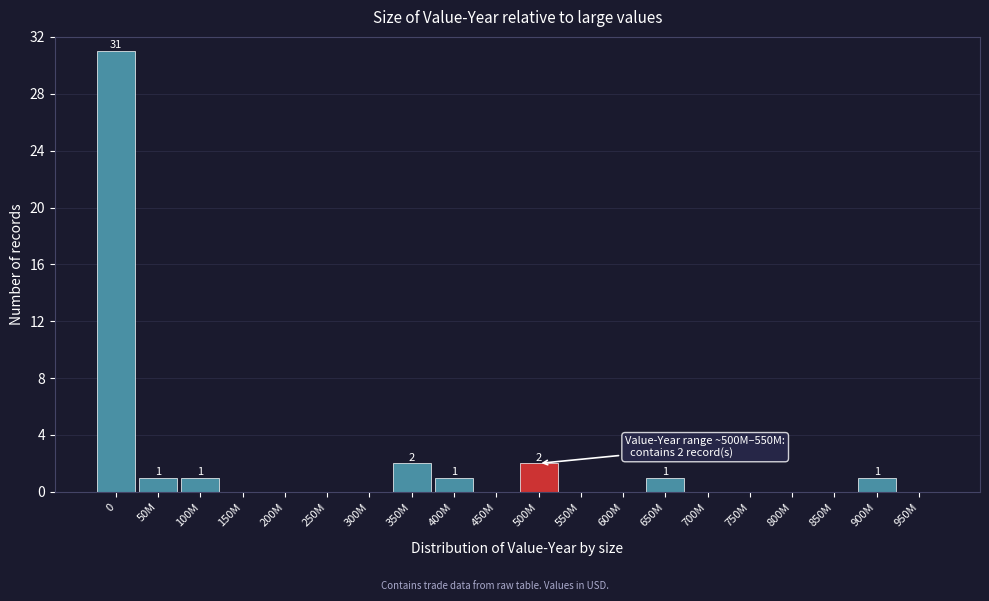

Reading left to right, list all the values displayed in this chart.

0=31	50M=1	100M=1	150M=0	200M=0	250M=0	300M=0	350M=2	400M=1	450M=0	500M=2	550M=0	600M=0	650M=1	700M=0	750M=0	800M=0	850M=0	900M=1	950M=0